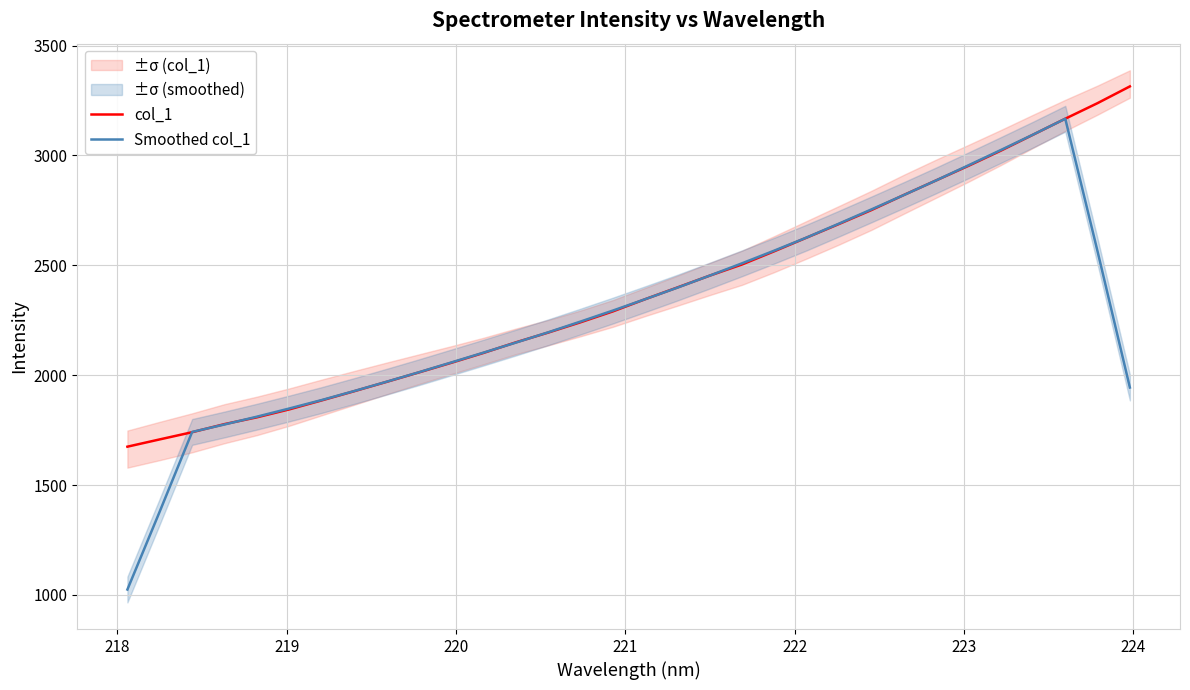

What is the minimum value for Smoothed col_1?

1024.6